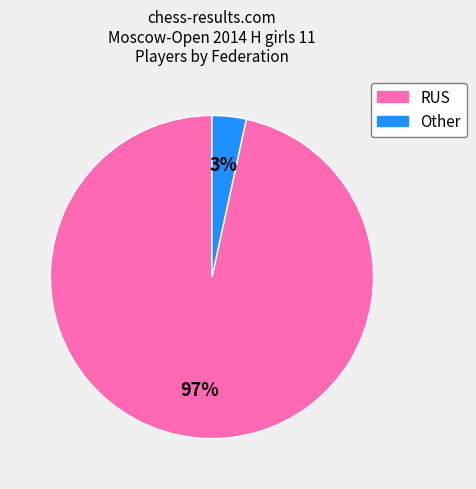

Count the number of slices in the pie.

2